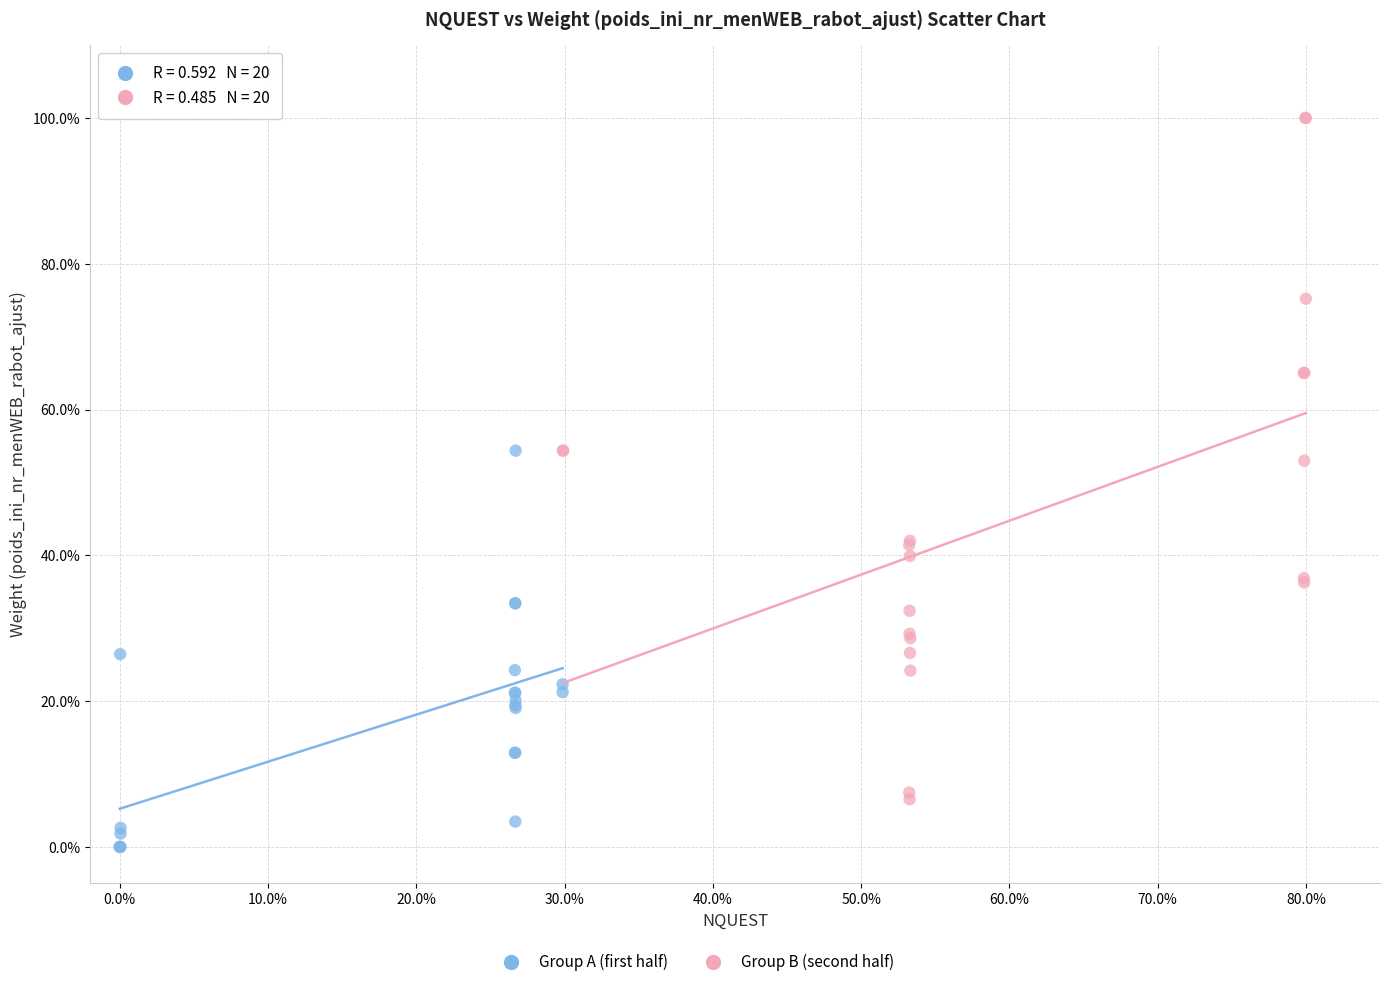

Which series contains the lowest Y value?

Group A (first half)